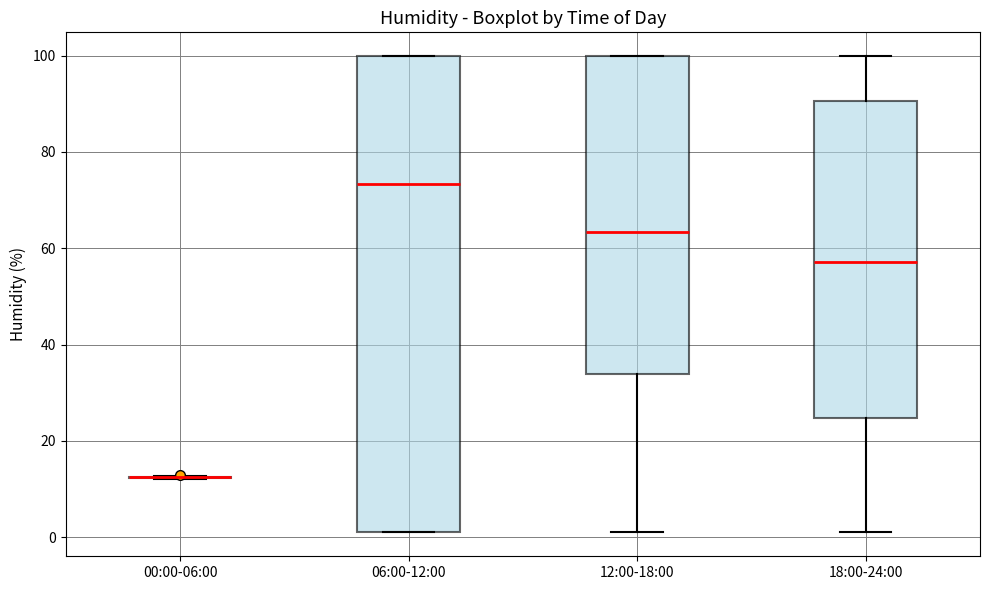

Reading left to right, read every box against the y-axis: the position of its median line, the range the box covers, and the ends of its whiskers. The values are not printed on the chart, so give them approximately, as read against the axis.

00:00-06:00: box collapsed to a line at 12, whiskers 12 to 12
06:00-12:00: median 74, box 2 to 100, whiskers 2 to 100
12:00-18:00: median 64, box 34 to 100, whiskers 2 to 100
18:00-24:00: median 58, box 24 to 90, whiskers 2 to 100